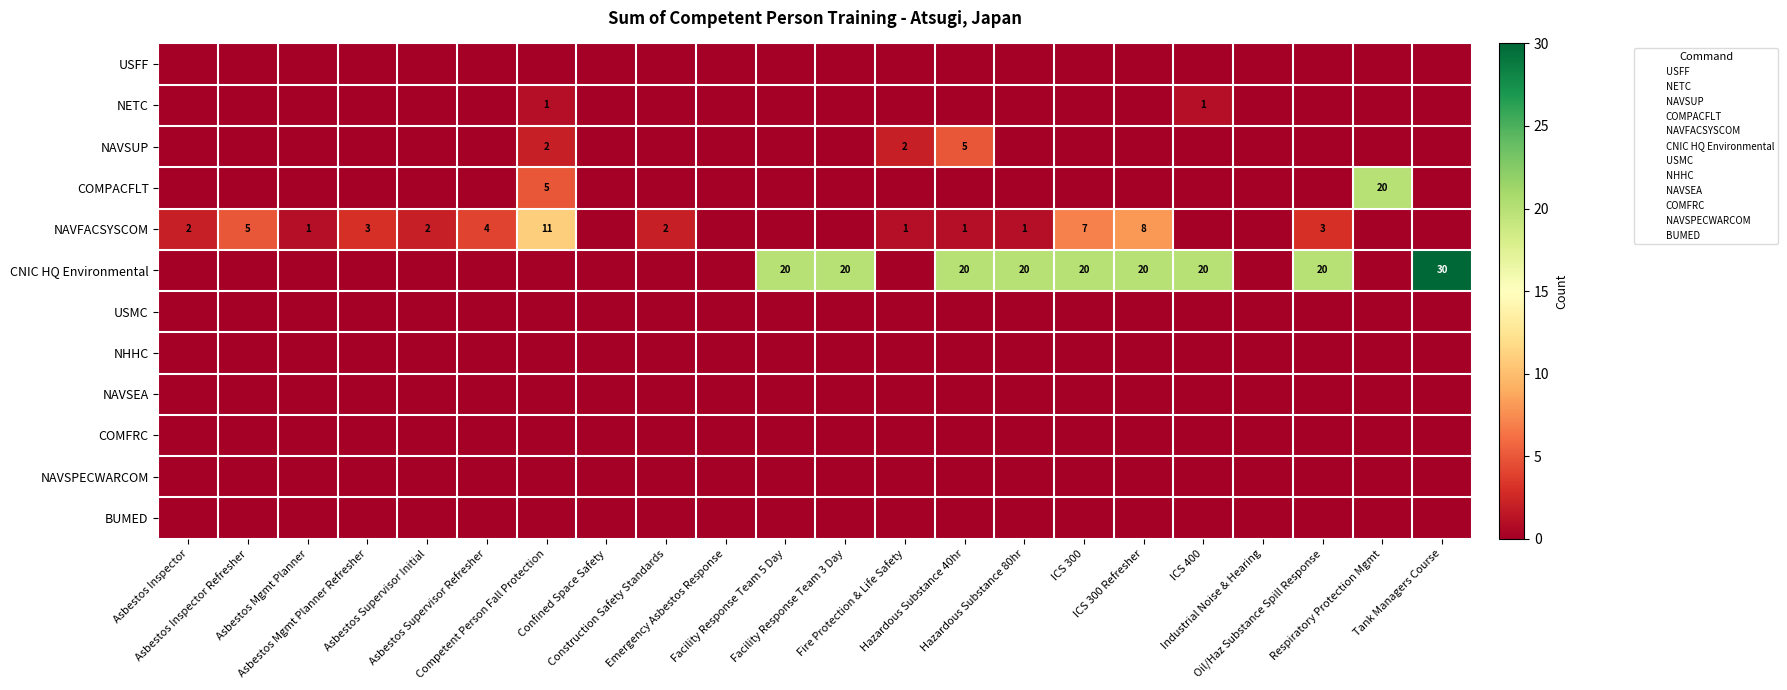

How many series are shown in this chart?

12